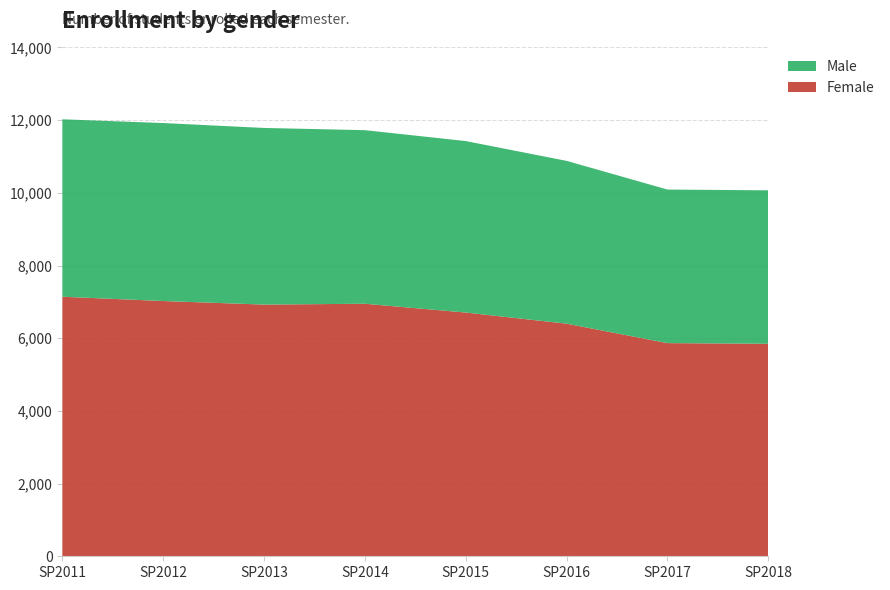

Reading left to right, extract all data points from this chart.

Female: 7141	7023	6925	6948	6706	6400	5865	5847
Male: 4882	4897	4860	4776	4718	4479	4225	4222